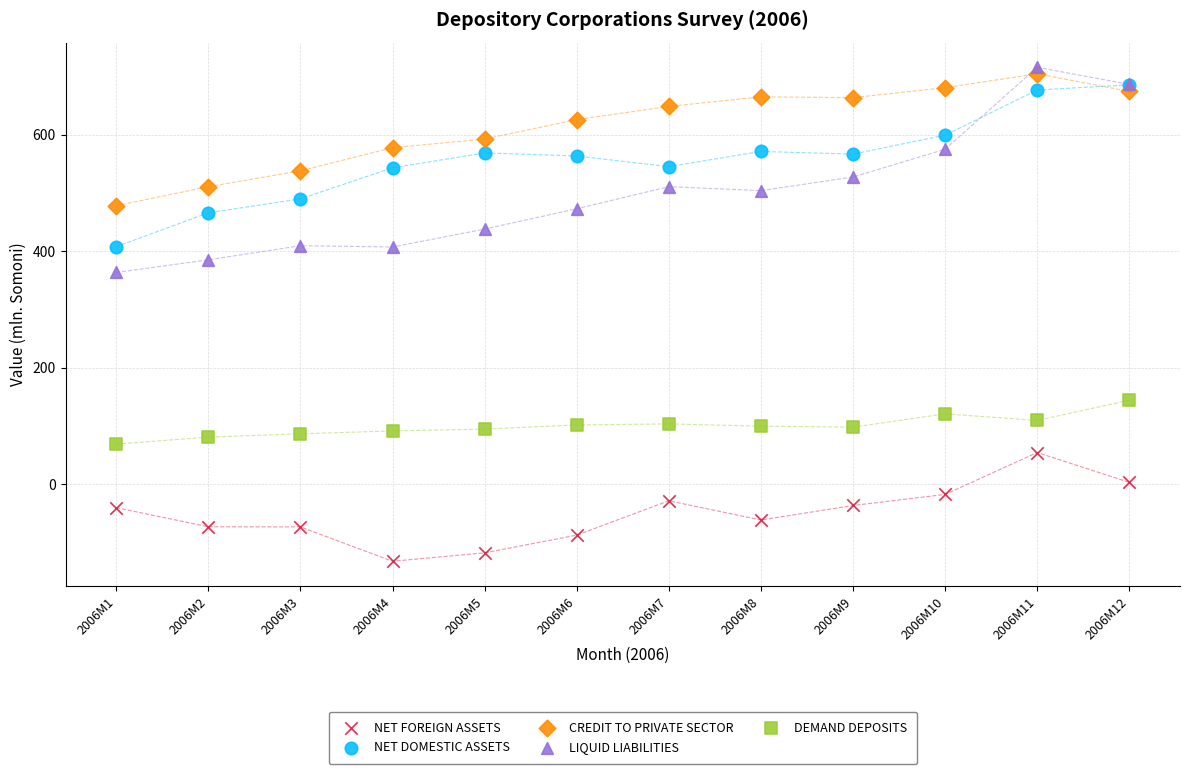

Across all series, what Y value is closest to 292?

363.9